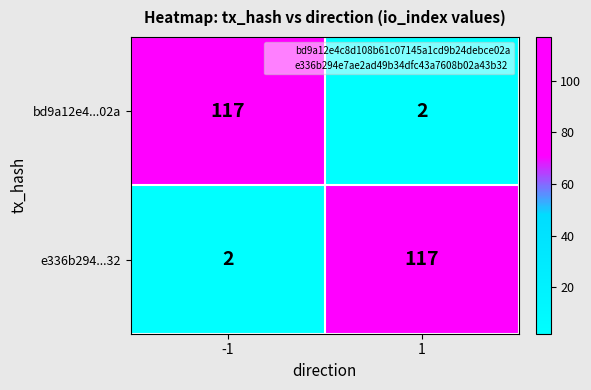

What is the spread (max minus min) of values at 1?

115